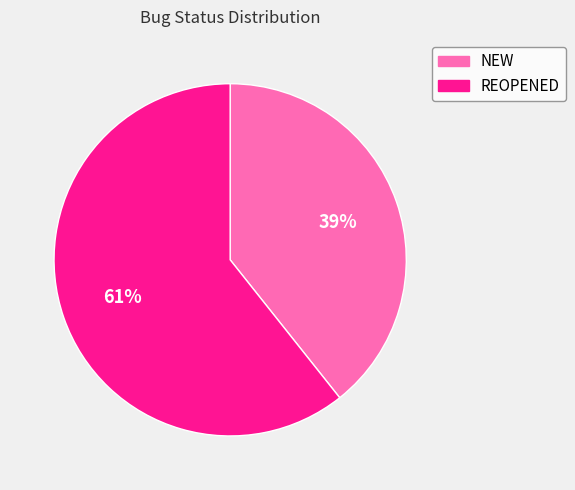

To the nearest percent, what is the combined percentage of NEW and REOPENED?

100%